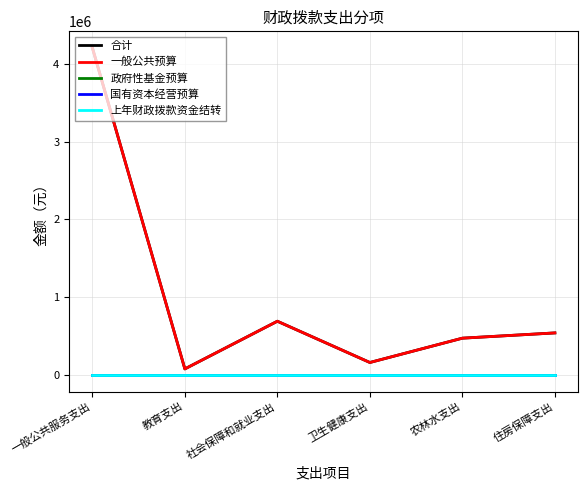

Does the chart have visible grid lines?

Yes